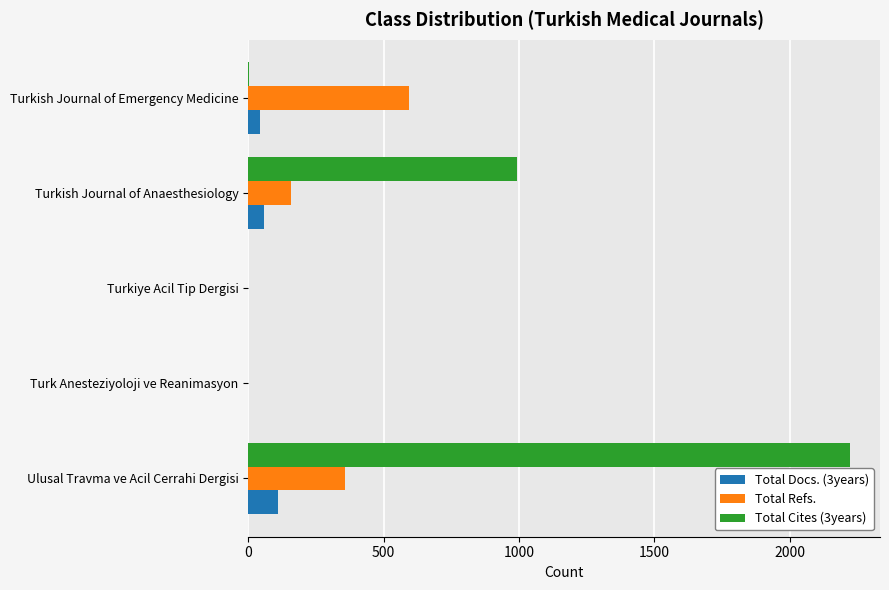

What is the greatest value displayed?

2222